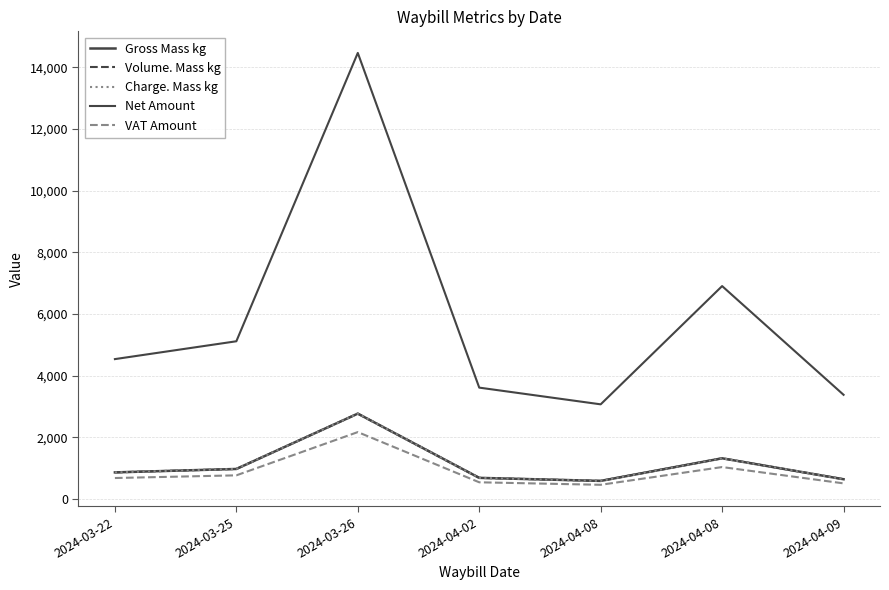

Reading left to right, list all the values displayed in this chart.

Gross Mass kg: 2024-03-22=863.0	2024-03-25=974.0	2024-03-26=2768.5	2024-04-02=685.5	2024-04-08=587.0	2024-04-08=1320.2	2024-04-09=641.0
Volume. Mass kg: 2024-03-22=863.0	2024-03-25=974.0	2024-03-26=2768.5	2024-04-02=685.5	2024-04-08=587.0	2024-04-08=1320.2	2024-04-09=641.0
Charge. Mass kg: 2024-03-22=863.0	2024-03-25=974.0	2024-03-26=2768.5	2024-04-02=685.5	2024-04-08=587.0	2024-04-08=1320.2	2024-04-09=641.0
Net Amount: 2024-03-22=4536.6	2024-03-25=5115.0	2024-03-26=14465.4	2024-04-02=3611.7	2024-04-08=3069.9	2024-04-08=6904.6	2024-04-09=3378.8
VAT Amount: 2024-03-22=680.5	2024-03-25=767.2	2024-03-26=2169.8	2024-04-02=541.8	2024-04-08=460.5	2024-04-08=1035.7	2024-04-09=506.8